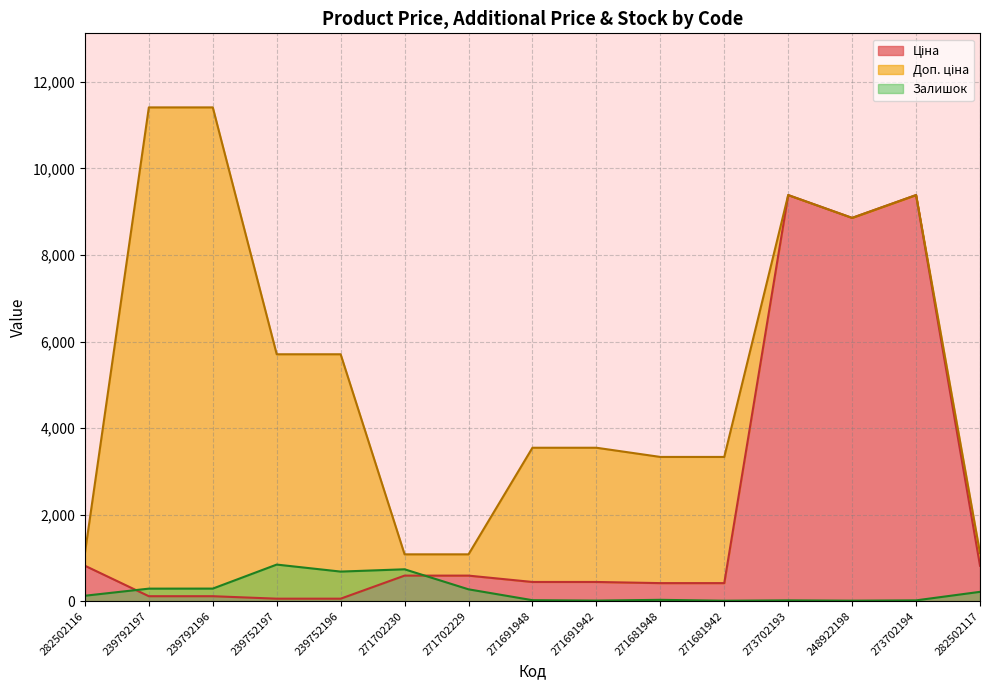

True or false: Доп. ціна has a value of 7436.2 at 239792196.

False